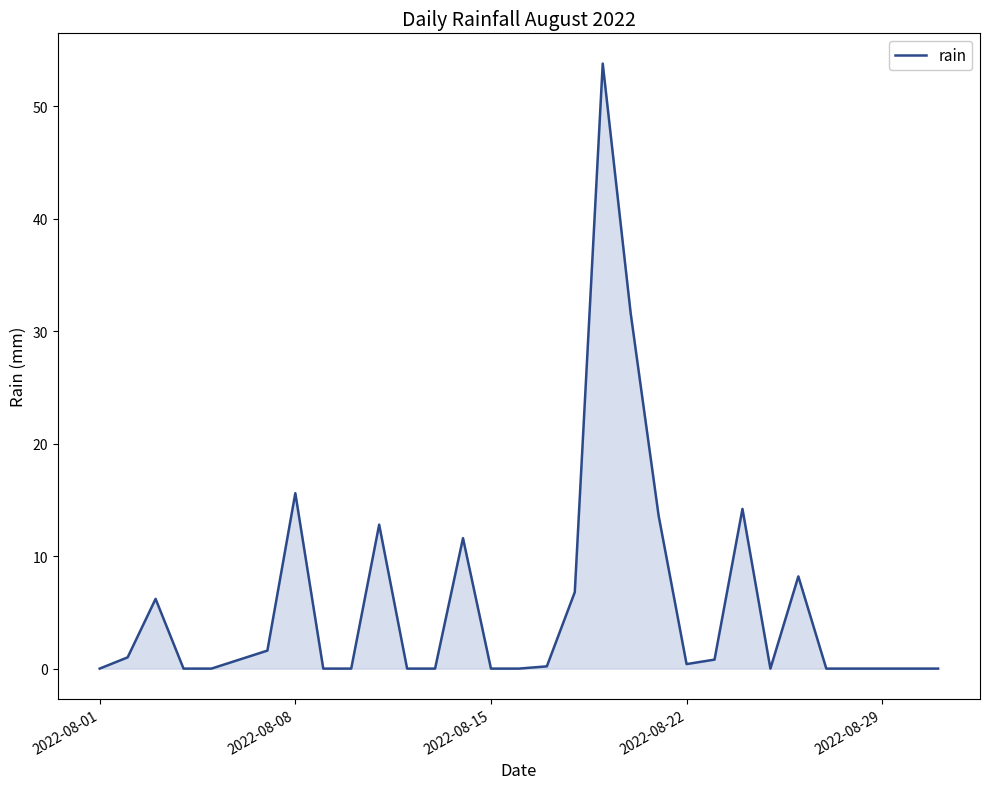

What is the difference between the maximum and minimum values?

53.8